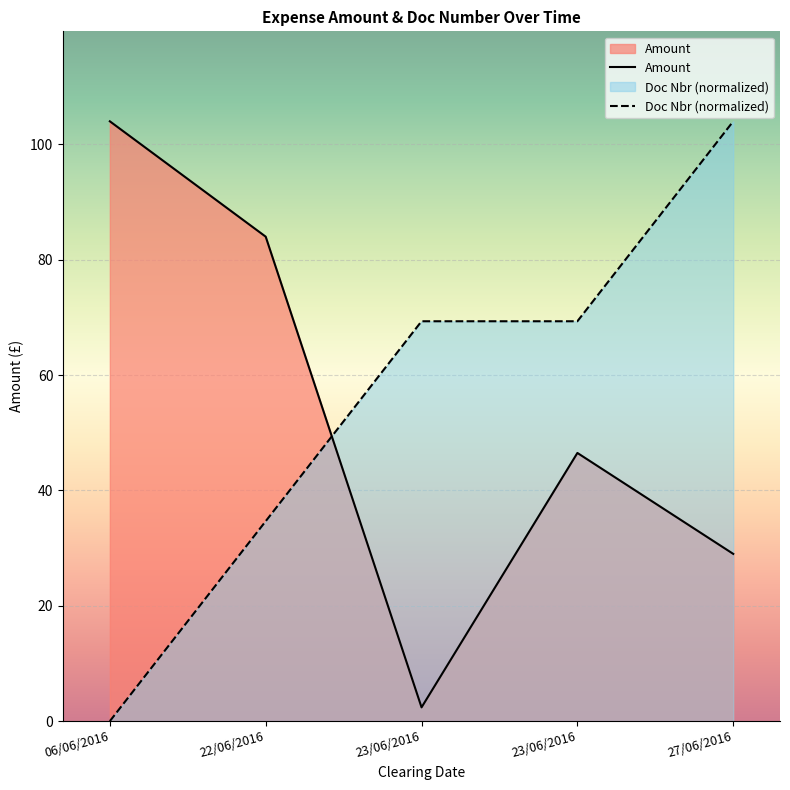

Between 22/06/2016 and 23/06/2016, which series saw the biggest shift?

Amount